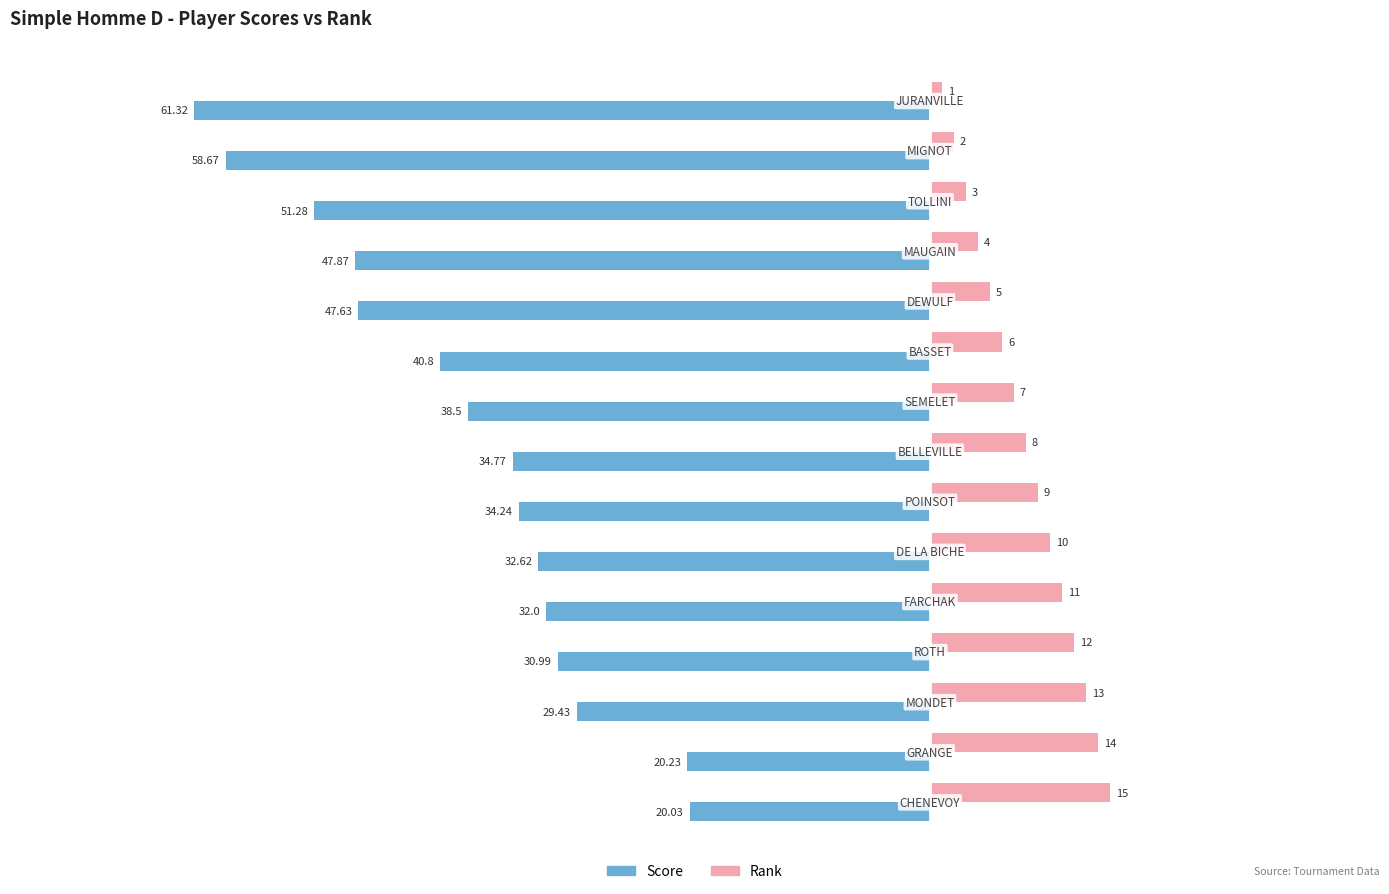

Which series has the largest range (max minus min)?

Score